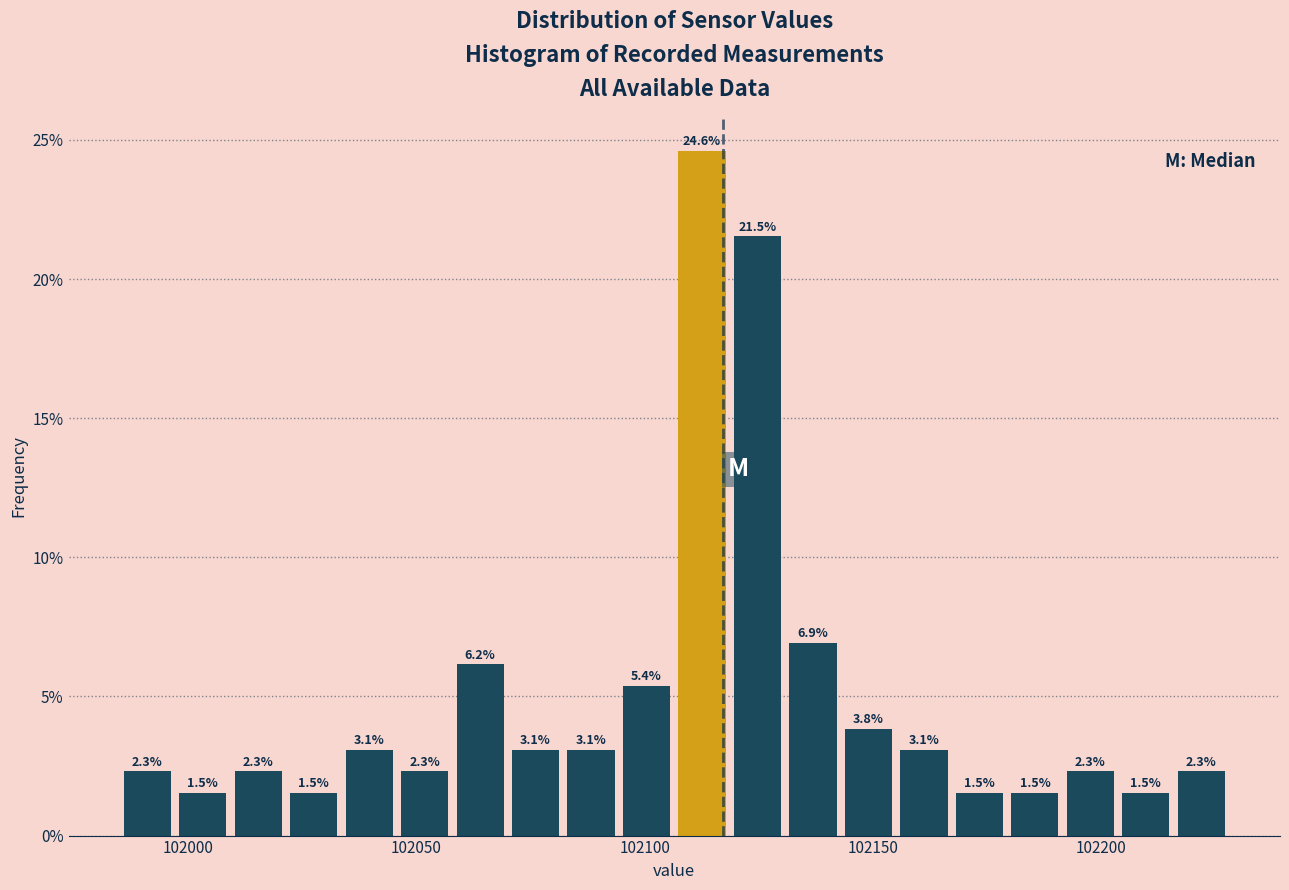

Read against the x-axis, roughly where is the centre of the tallest bar?

102115